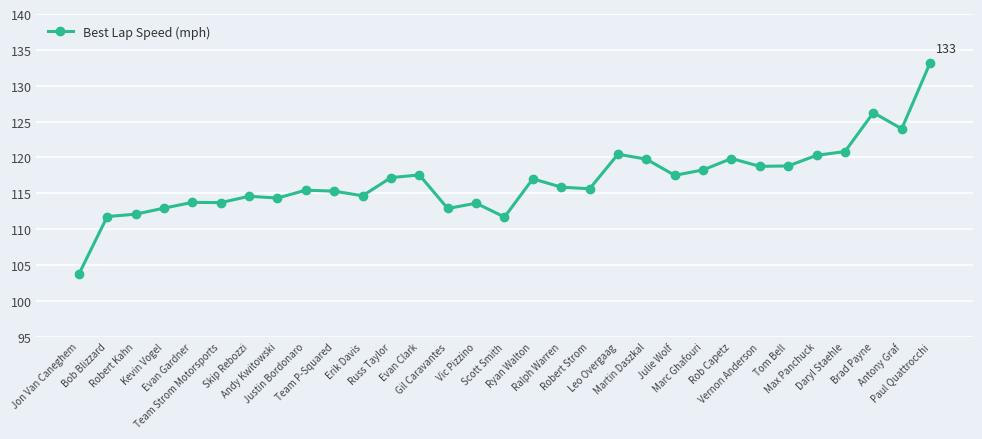

What is the label of the 27th point from the left?

Max Panchuck